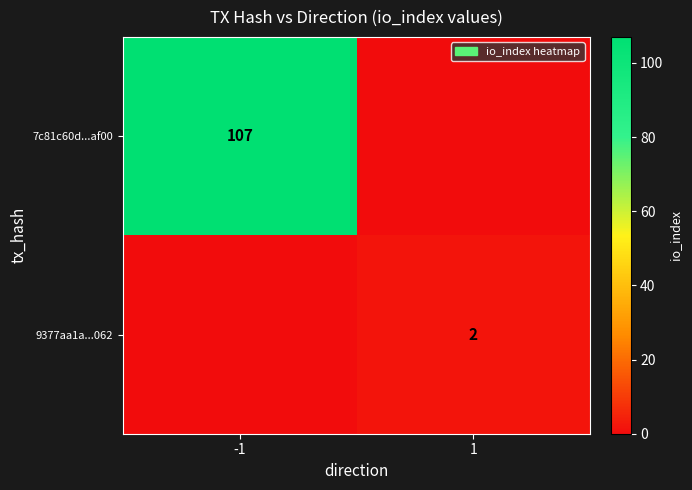

Is the value of 9377aa1a...062 at 1 greater than the value of 7c81c60d...af00 at -1?

No